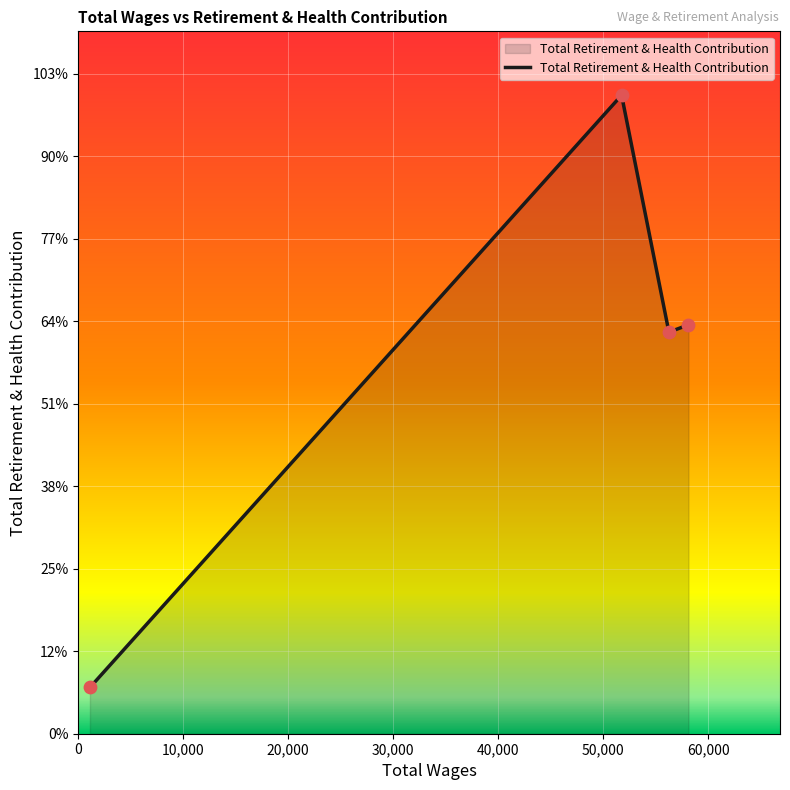

Is this an area chart (filled region under the line)?

Yes